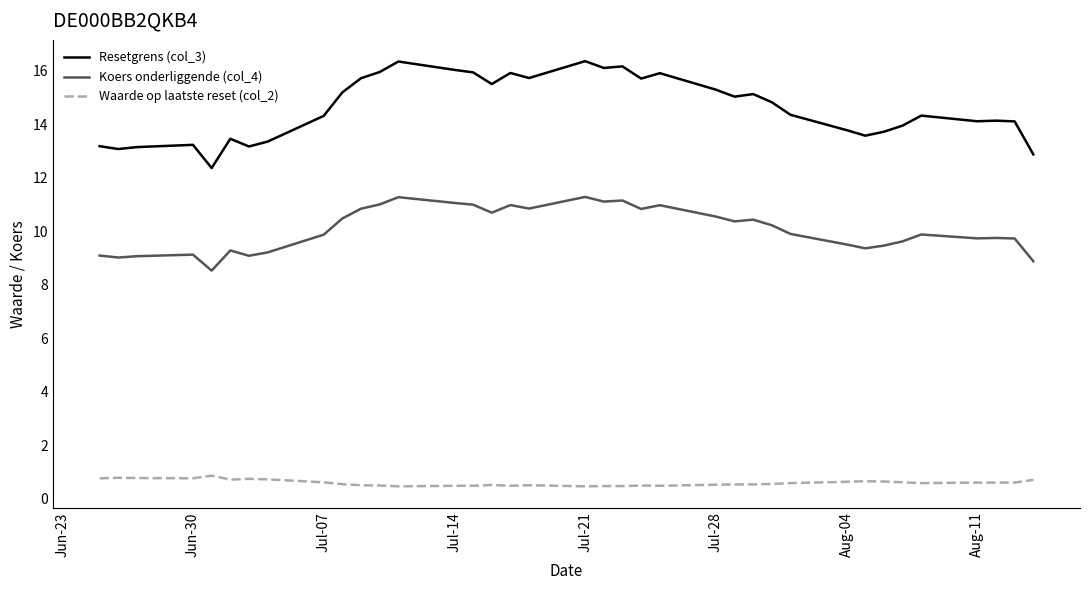

What is the greatest value displayed?

16.4